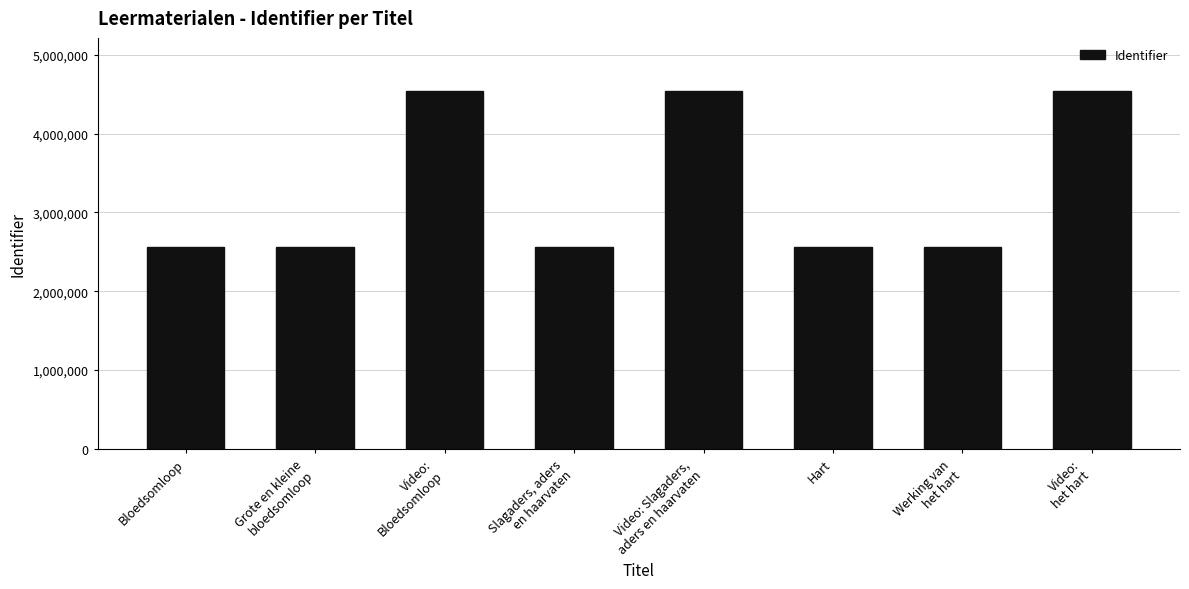

What is the greatest value displayed?

4535465